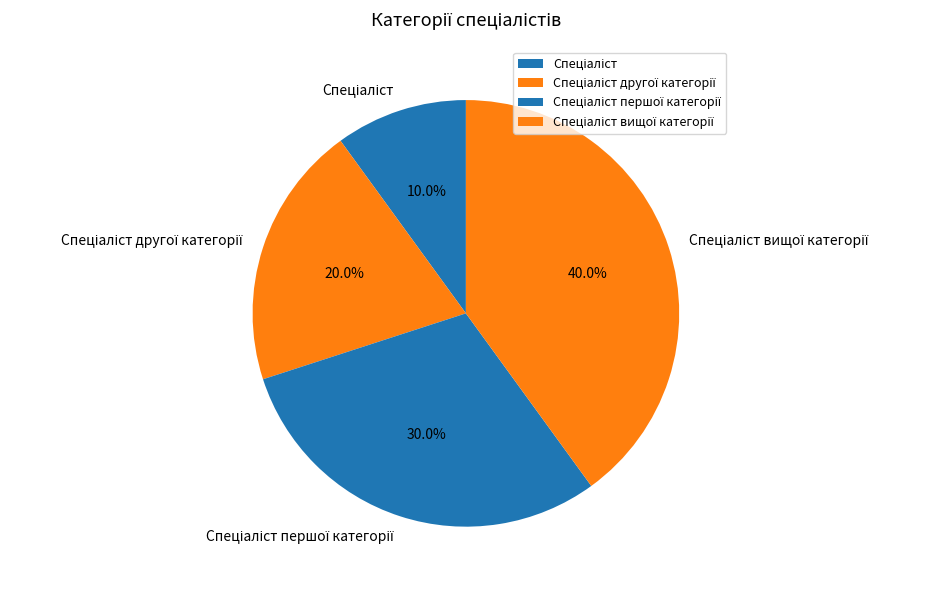

Does any single category account for the majority?

No